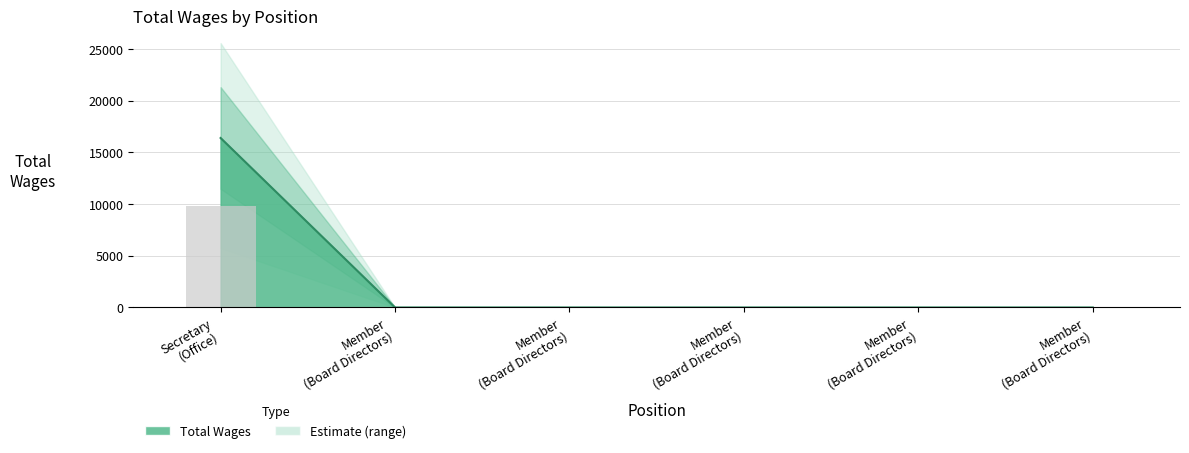

How many positive values are there?

1